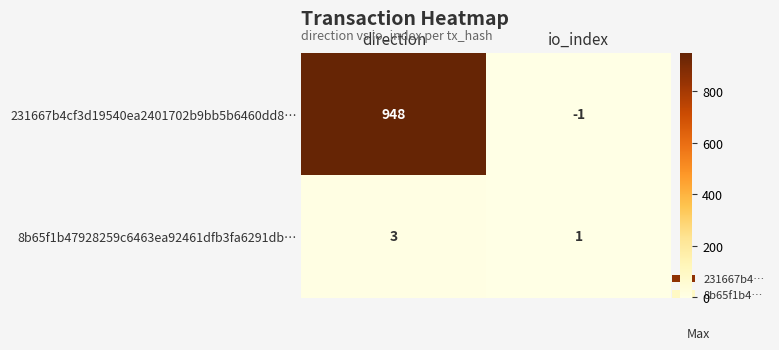

Count the number of categories in the chart.

2